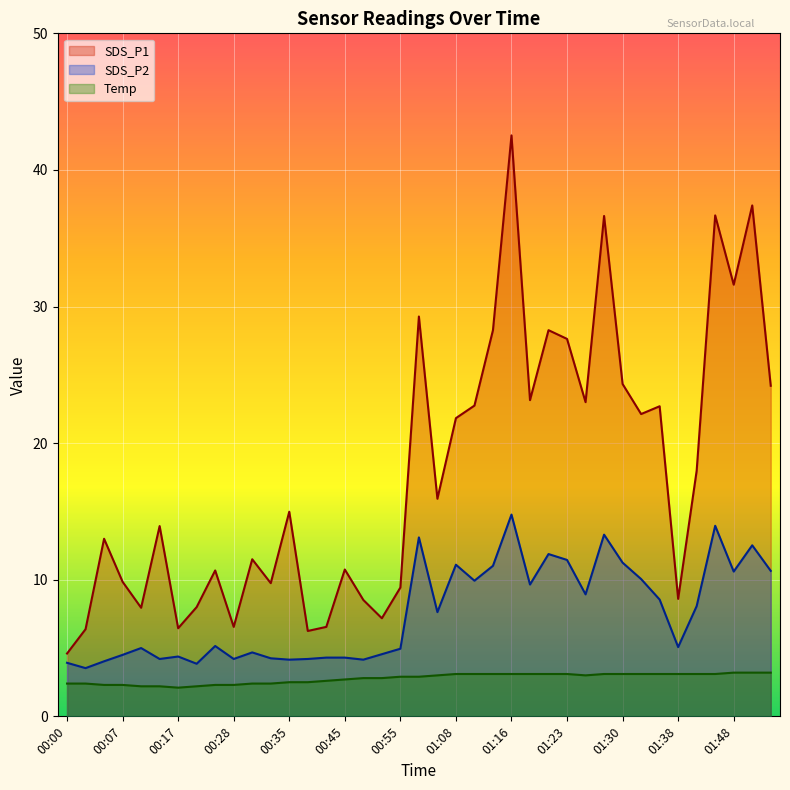

What is the total value across all series at 00:43?

13.4